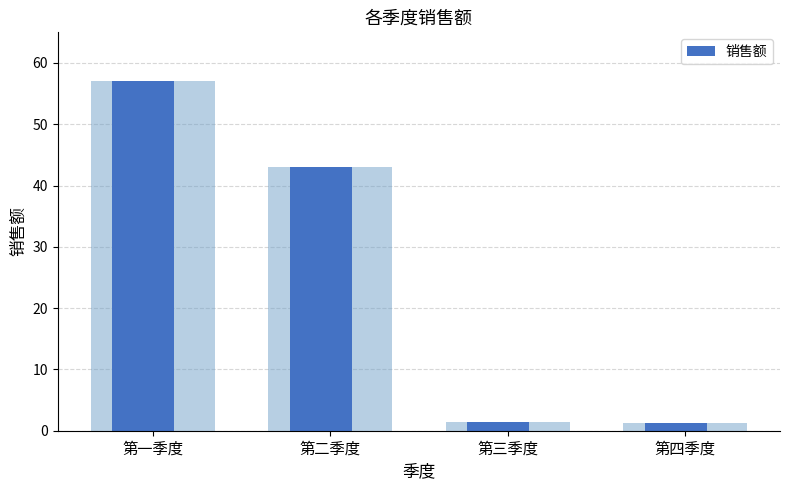

At which label is the value closest to 29?

第二季度